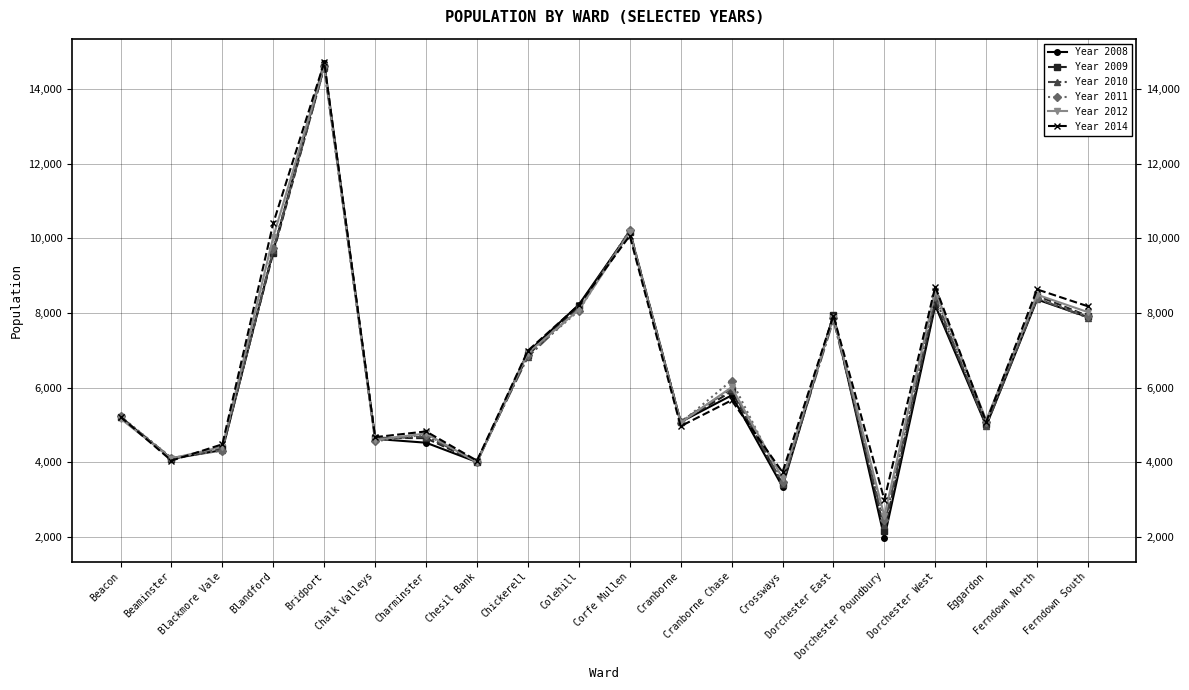

True or false: Year 2011 has a value of 2091 at Cranborne Chase.

False